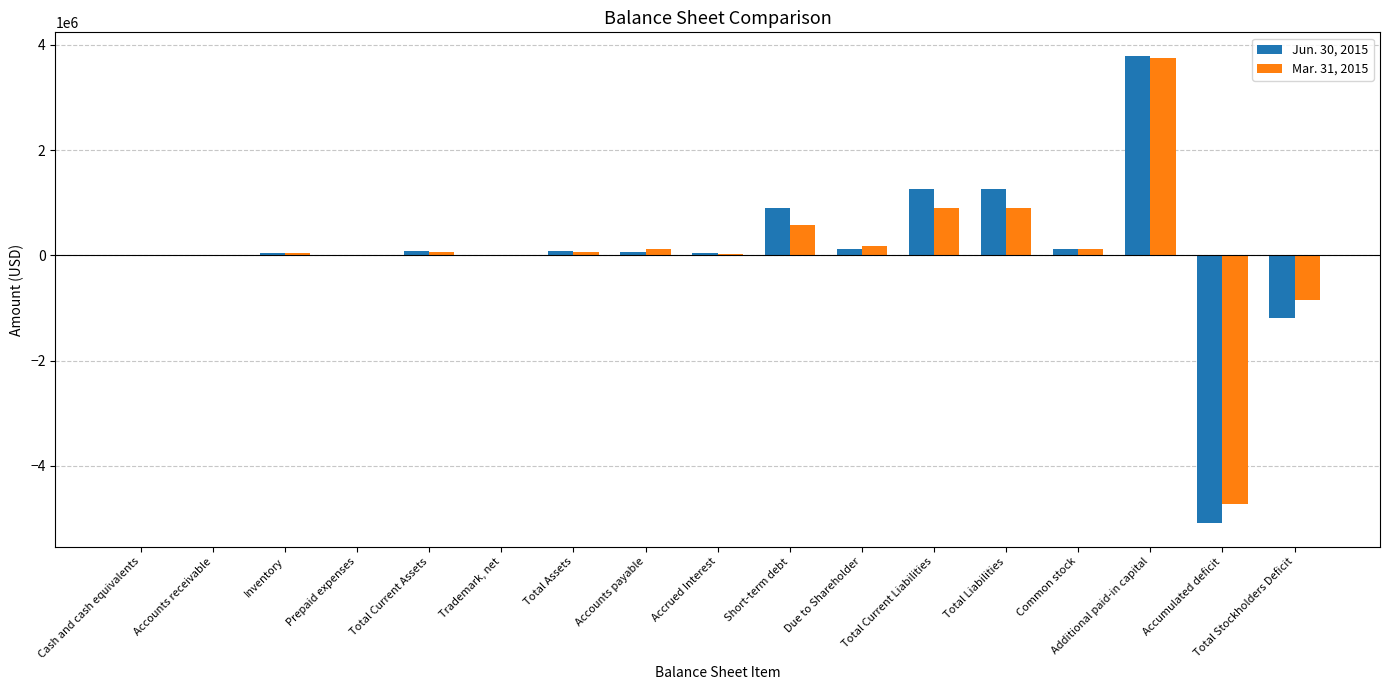

What is the average value of the Mar. 31, 2015 series?

71972